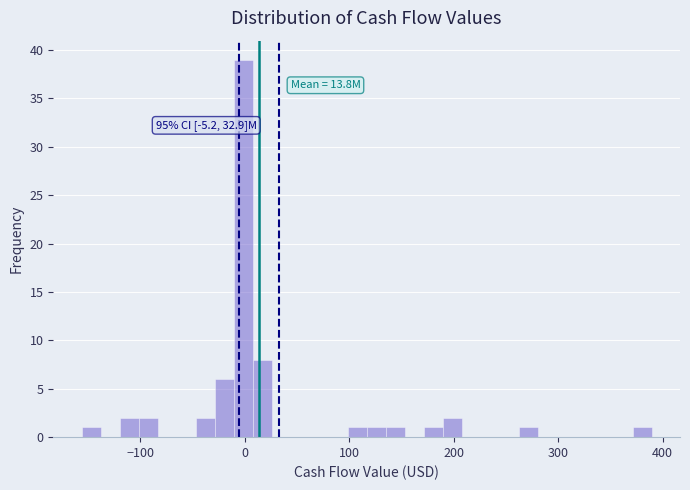

Read against the x-axis, roughly where is the centre of the tallest bar?

0